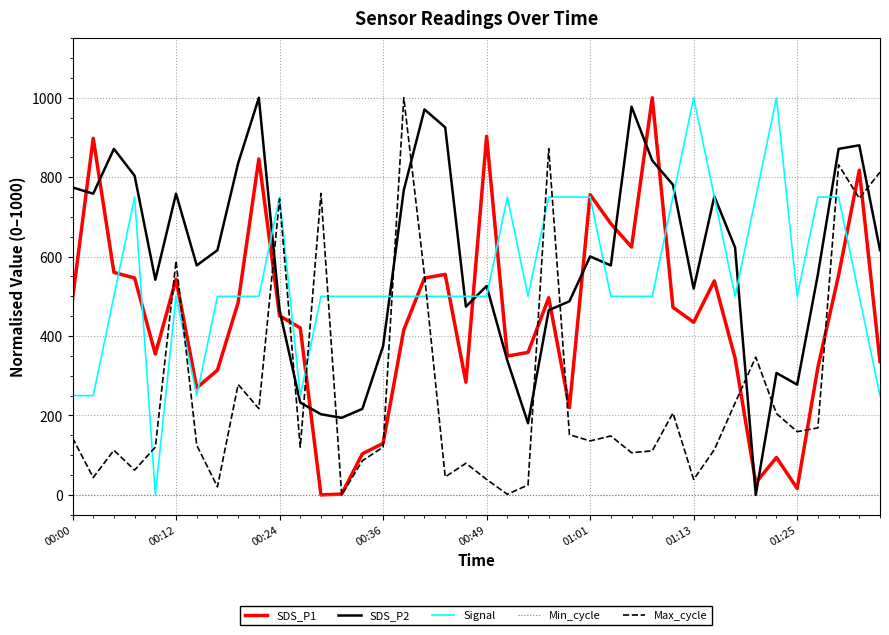

In SDS_P2, how many points are lower than both neighbors (excluding endpoints)?

10